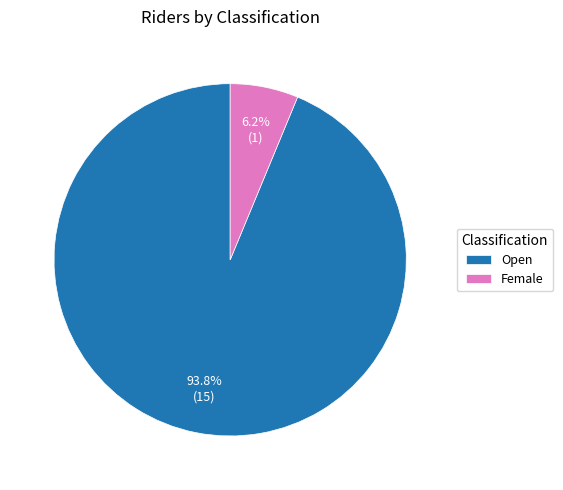

How many slices are in this pie chart?

2